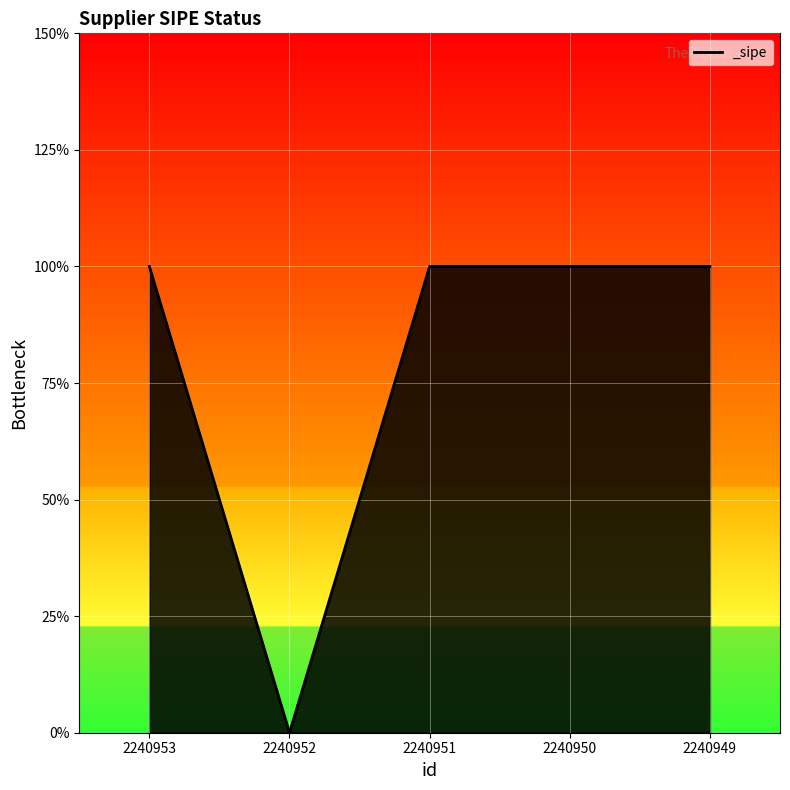

Is this an area chart (filled region under the line)?

Yes